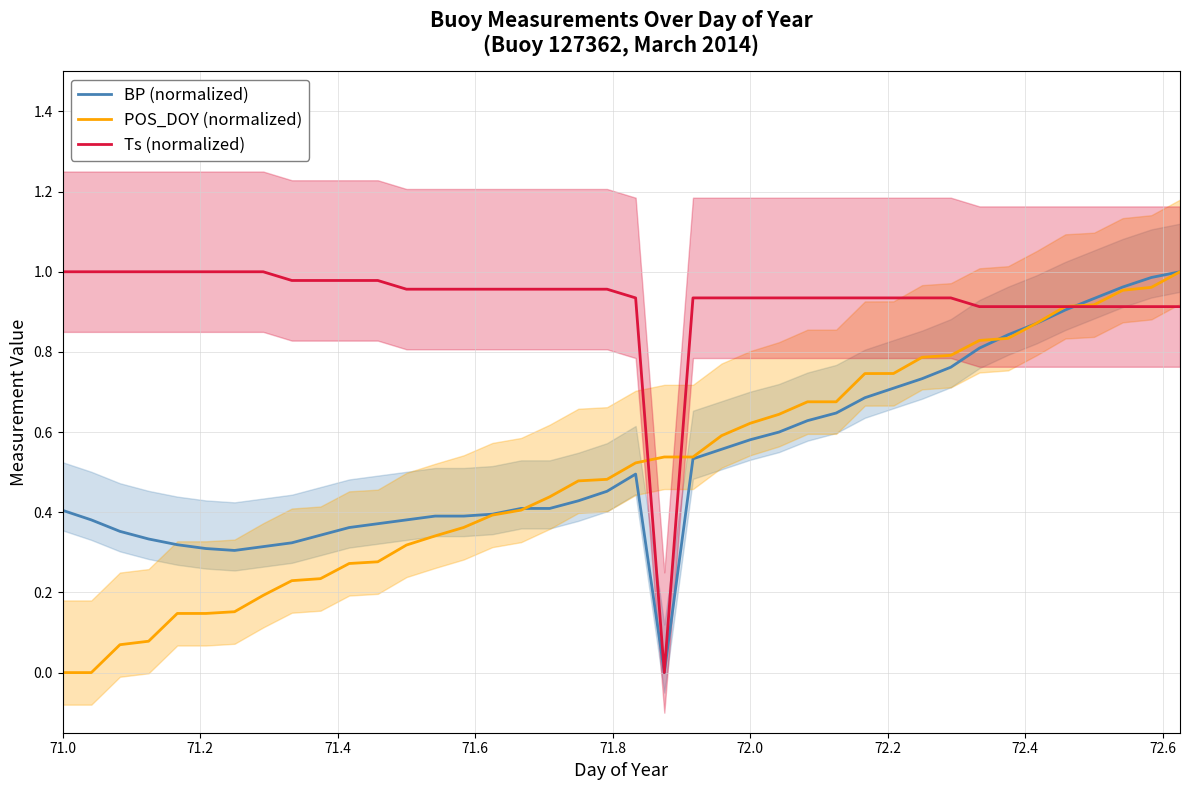

How many intersections are there between Ts (normalized) and POS_DOY (normalized)?

3